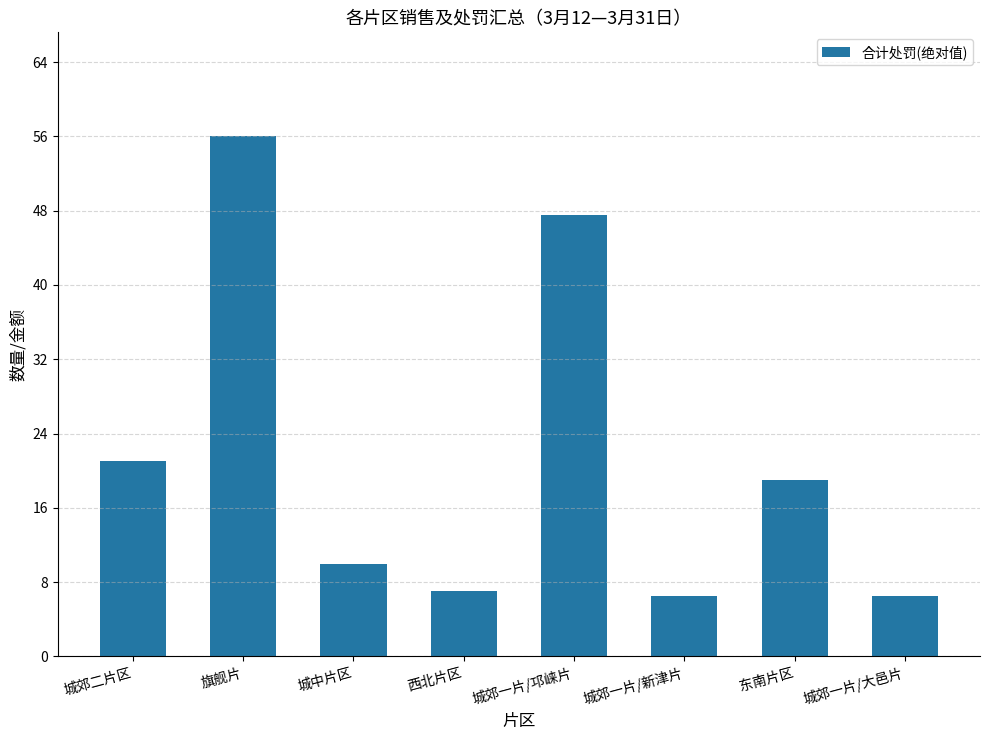

Does the chart contain any negative values?

No